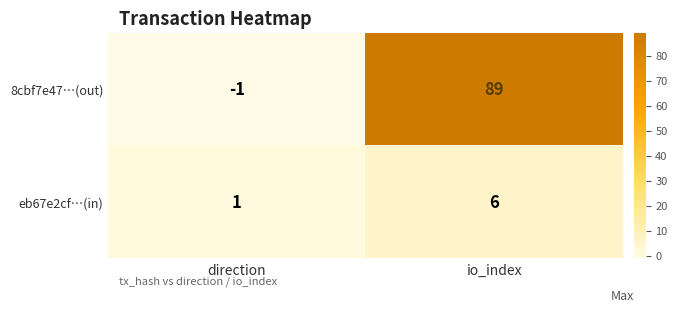

What is the difference between the maximum and minimum values in the 8cbf7e47…(out) series?

90